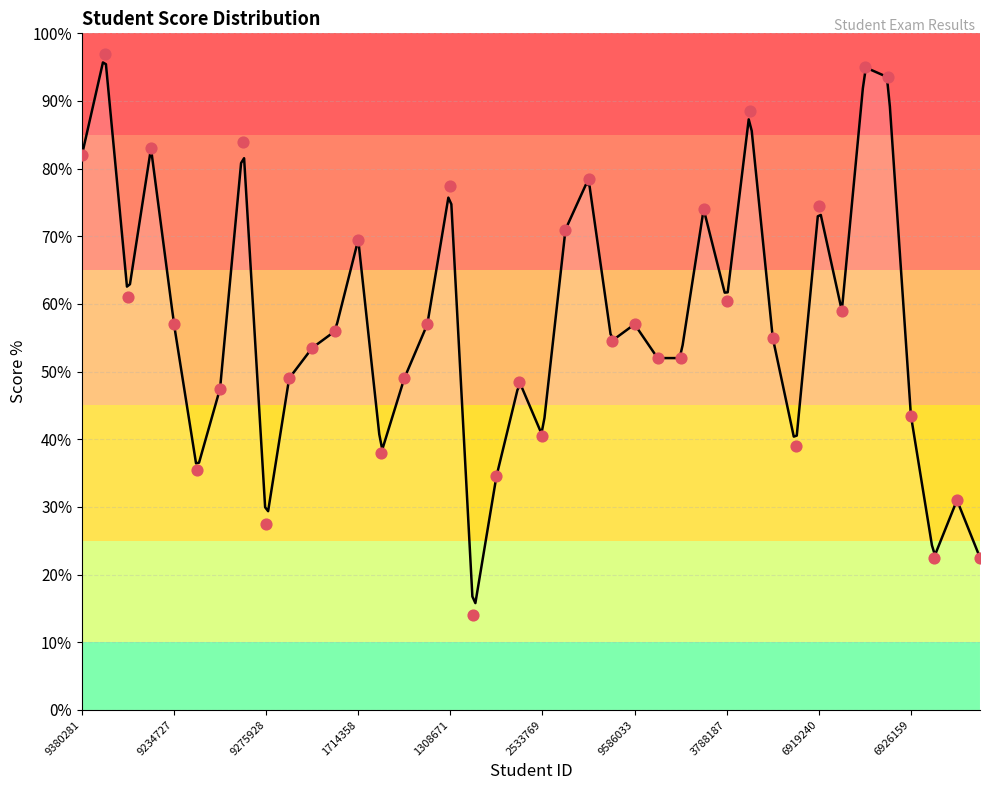

Approximately how many times larger is the value at 9380281 compared to 9234727?

1.4